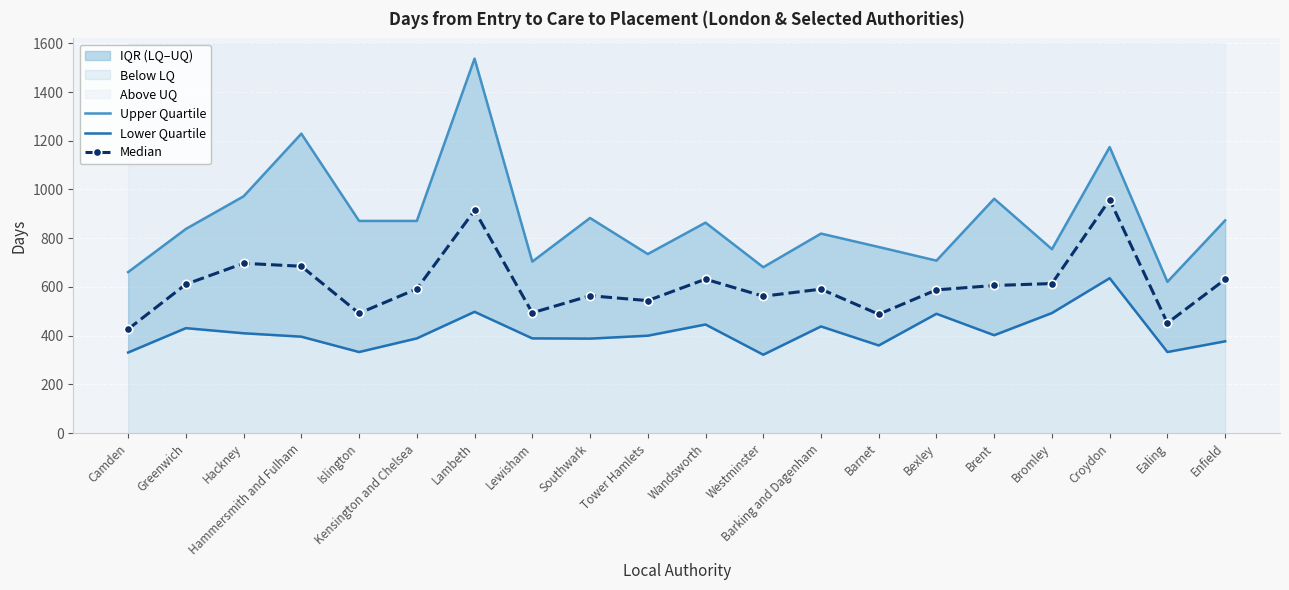

What are all the series names shown in the legend?

Upper Quartile, Lower Quartile, Median